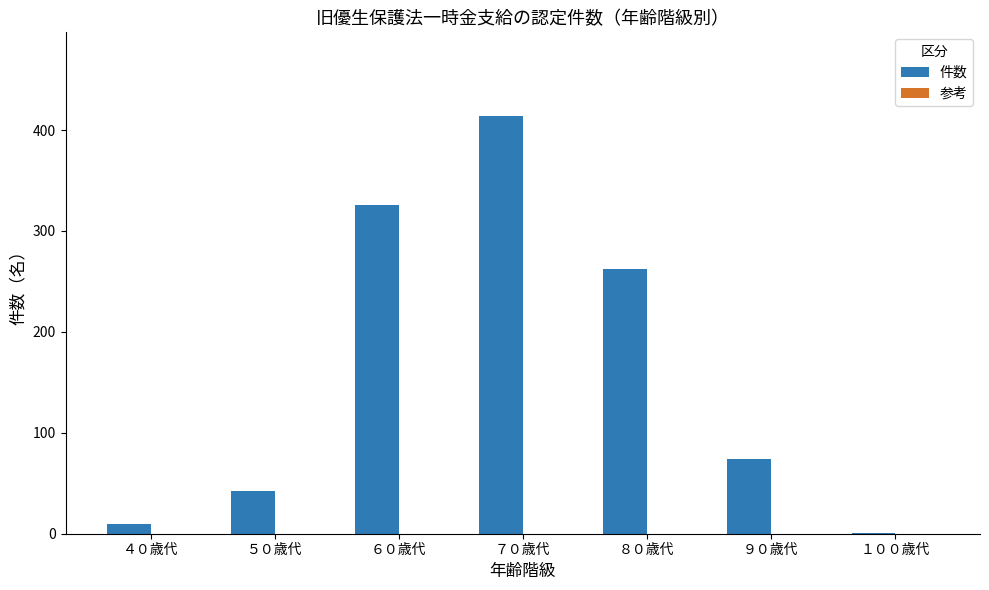

Reading right to left, list all the values displayed in this chart.

１００歳代=1	９０歳代=74	８０歳代=262	７０歳代=414	６０歳代=326	５０歳代=42	４０歳代=10